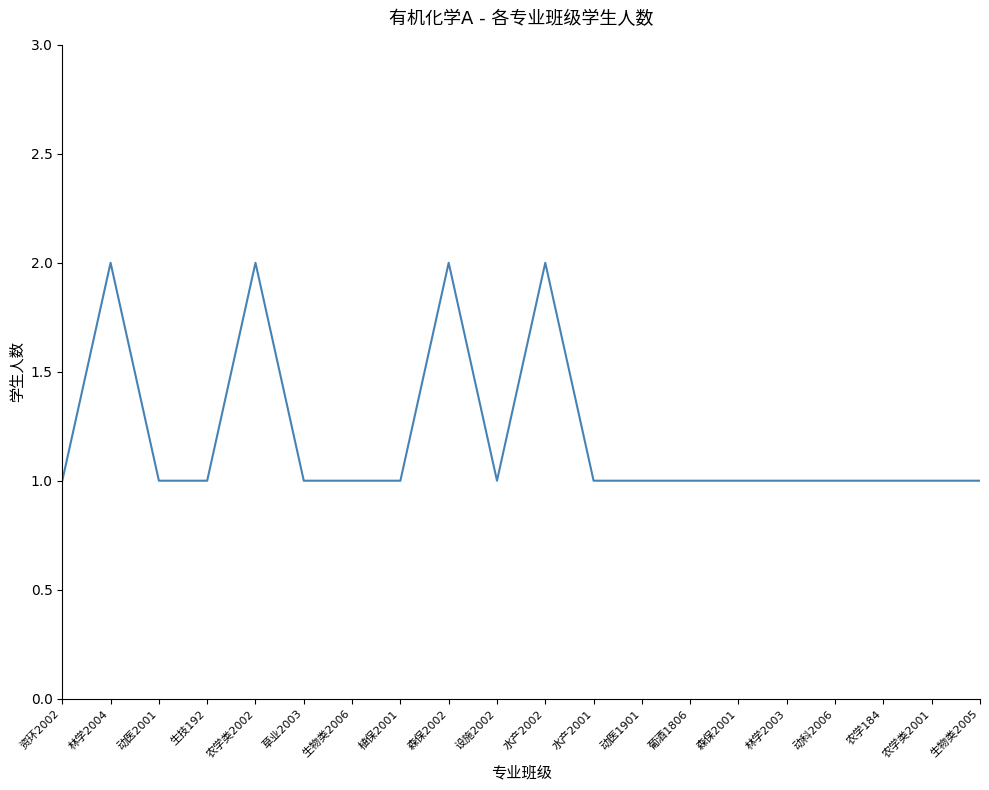

What is the sum of all values?

24